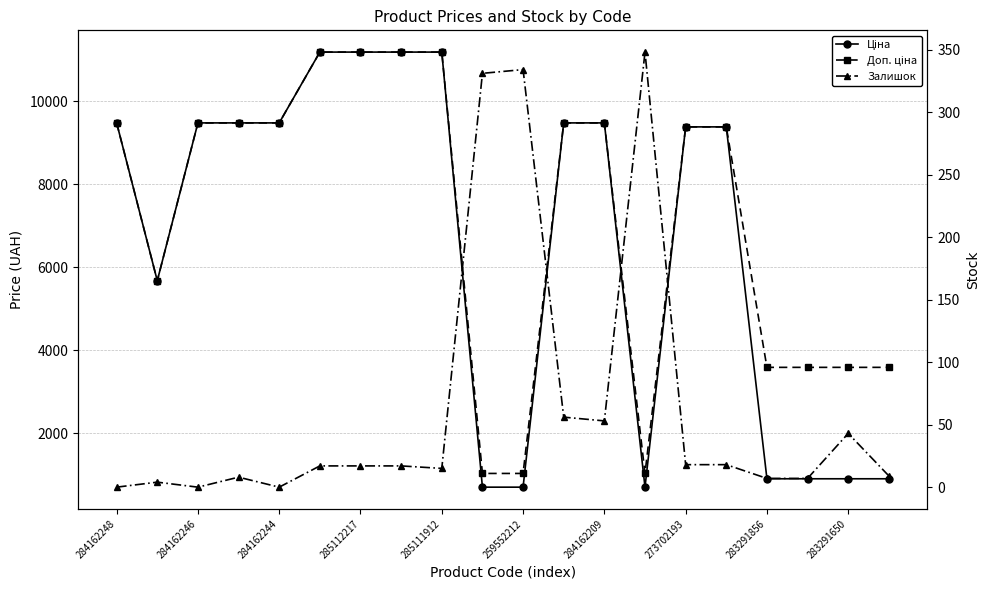

What are all the series names shown in the legend?

Ціна, Доп. ціна, Залишок